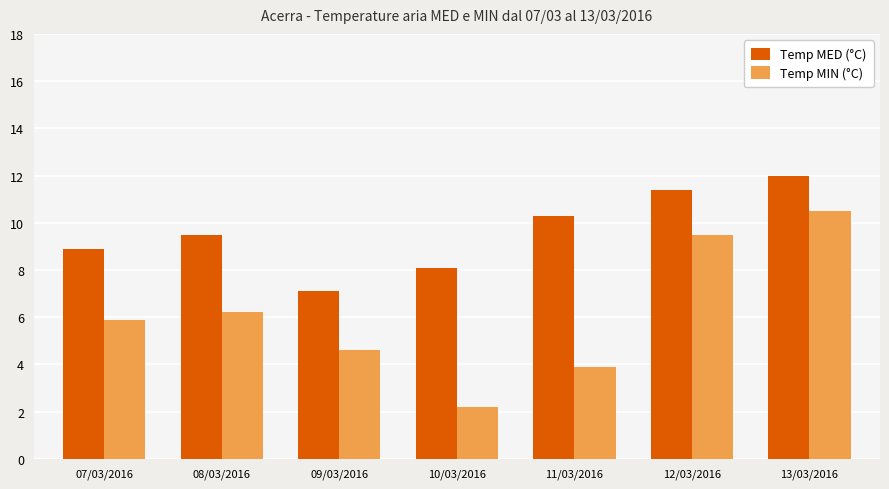

How many bars are there in each group?

2